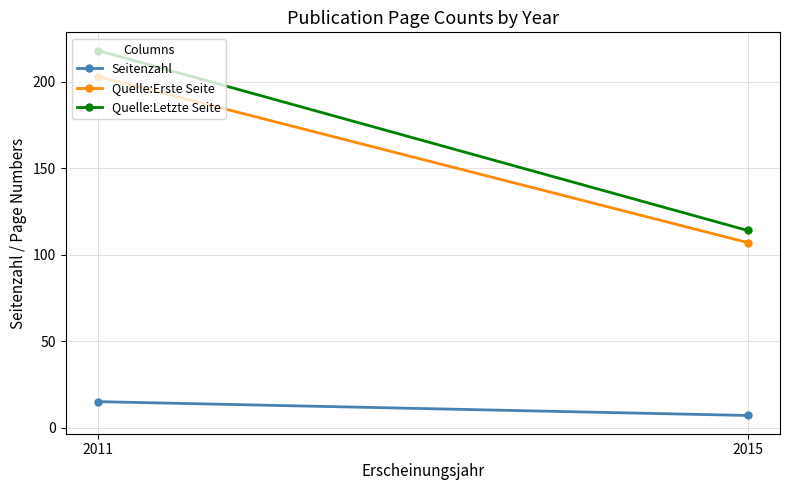

How many data points does each series have?

2